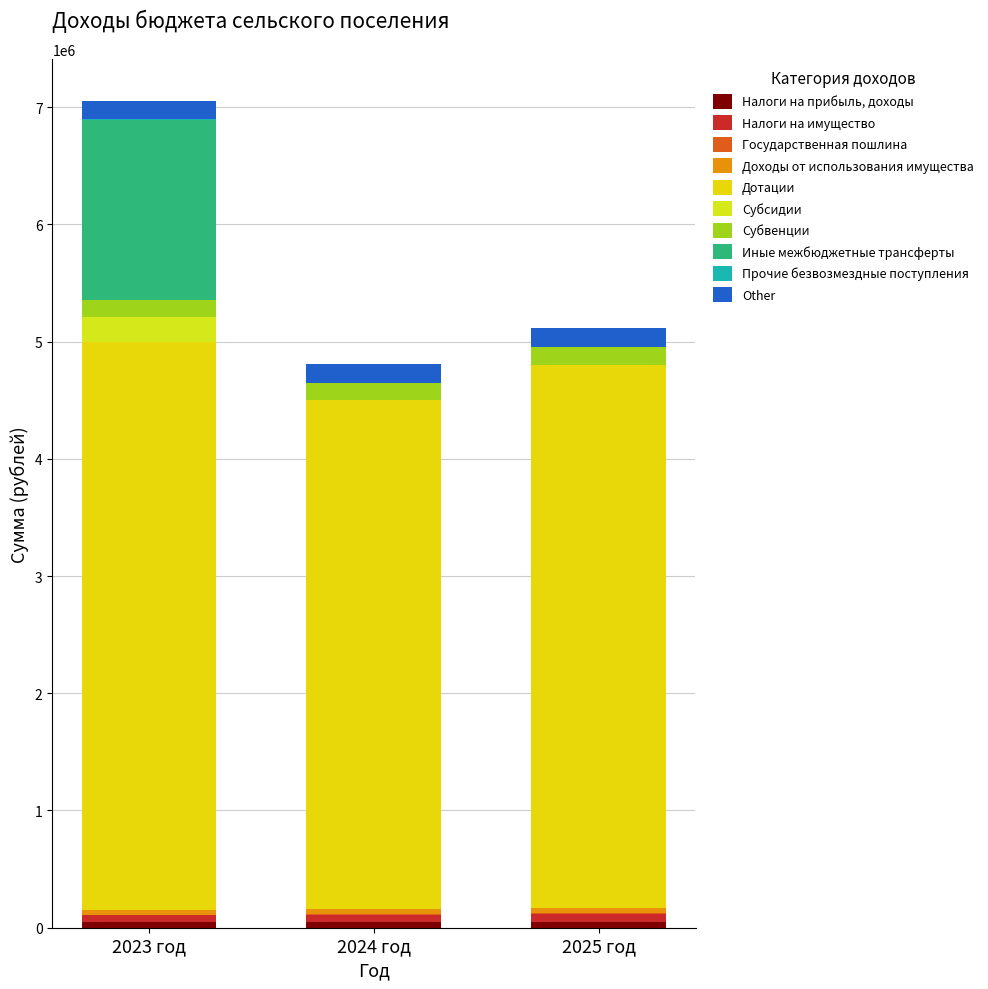

Does the chart contain stacked bars?

Yes